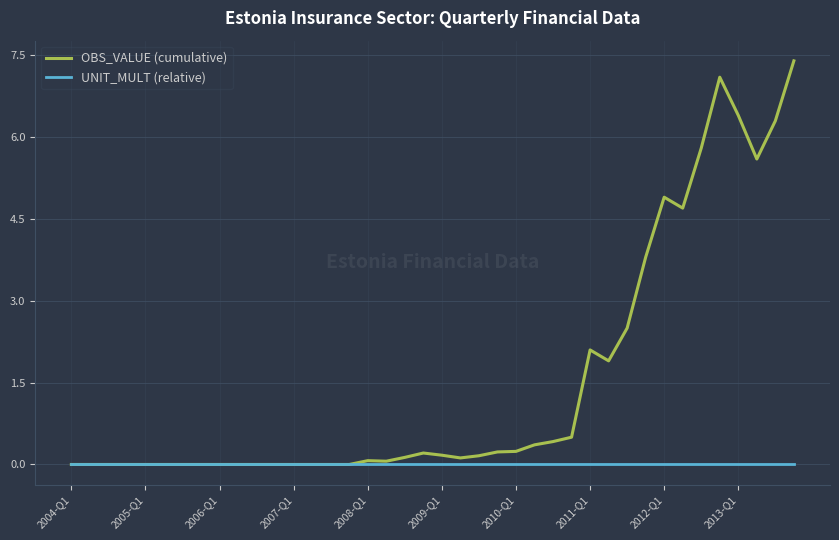

Is this an area chart (filled region under the line)?

No